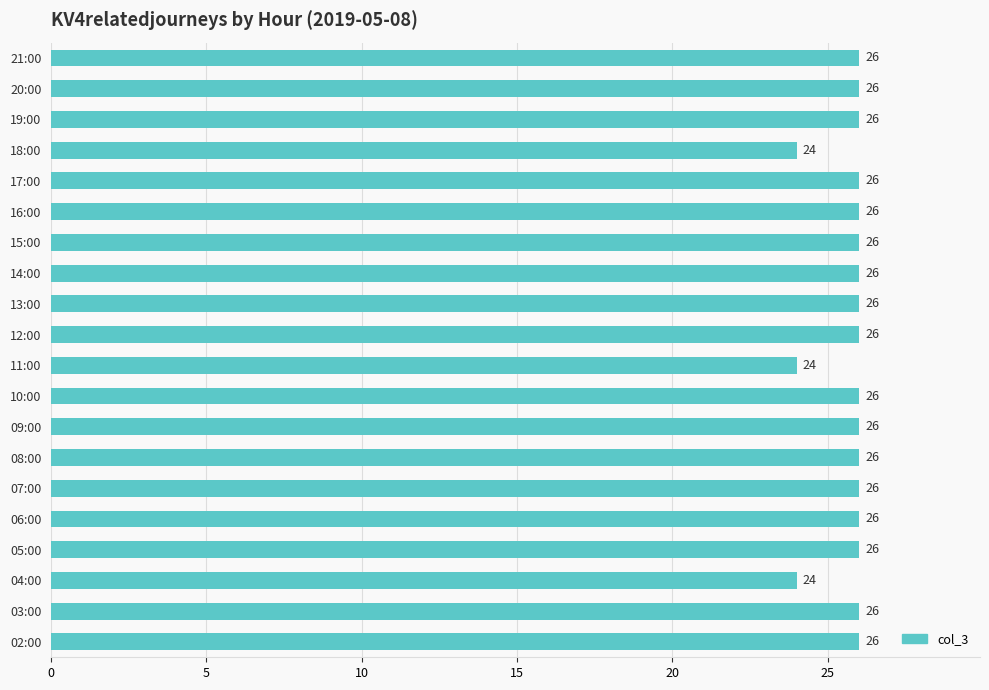

Between 19:00 and 18:00, which is larger?

19:00